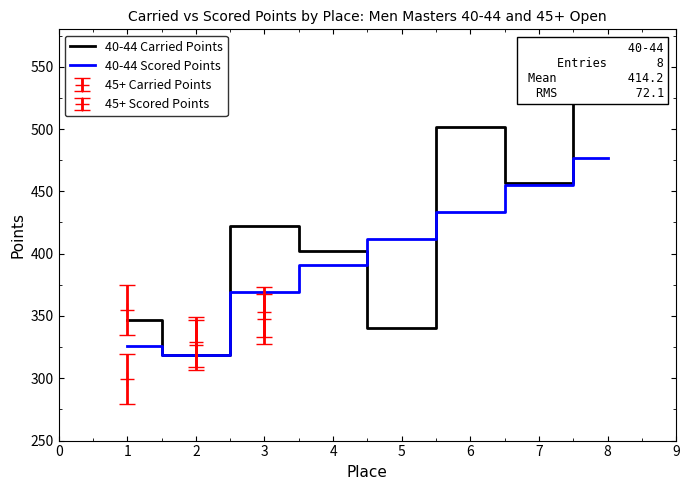

What is the minimum value for 40-44 Scored Points?

318.3